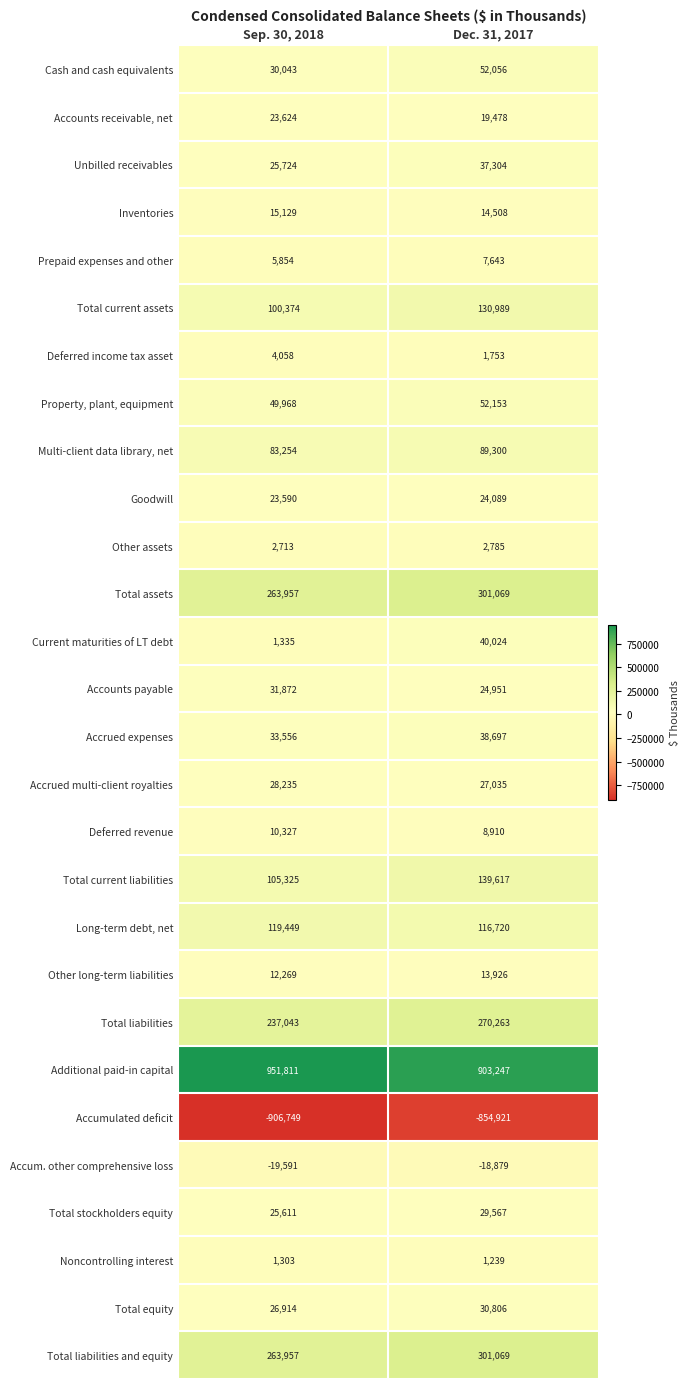

Rank the categories by Total equity value from lowest to highest.

Sep. 30, 2018, Dec. 31, 2017